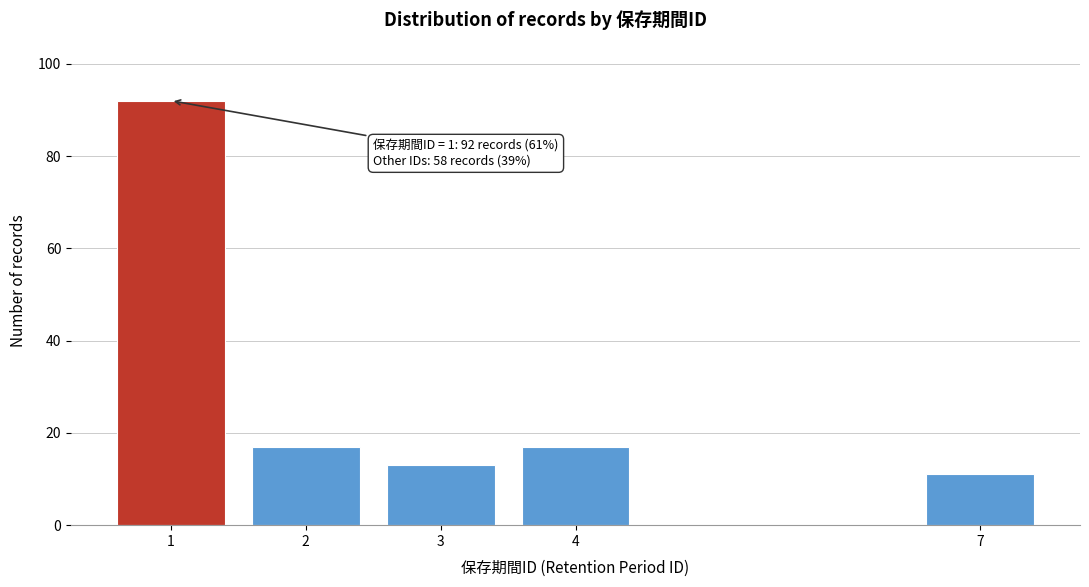

Reading left to right, what are all the values shown in this chart?

92	17	13	17	11